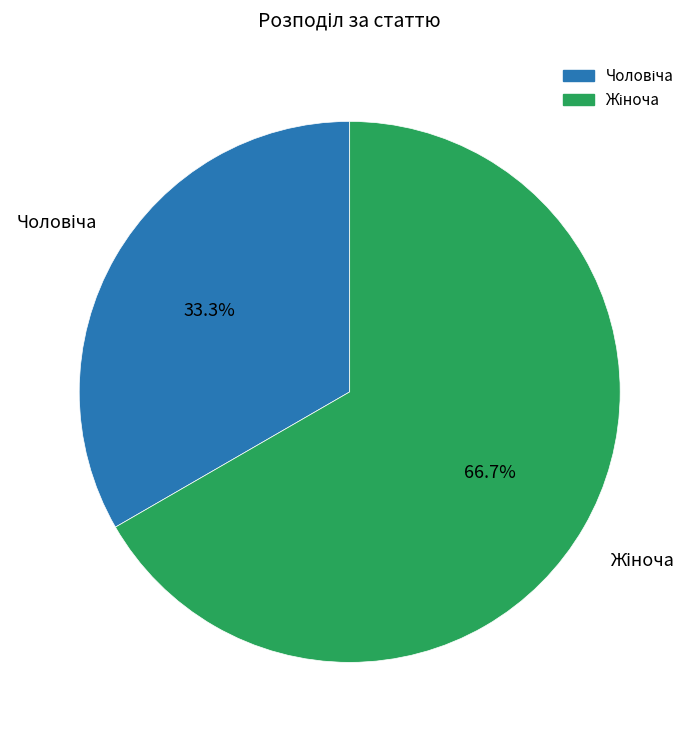

Count the number of slices in the pie.

2